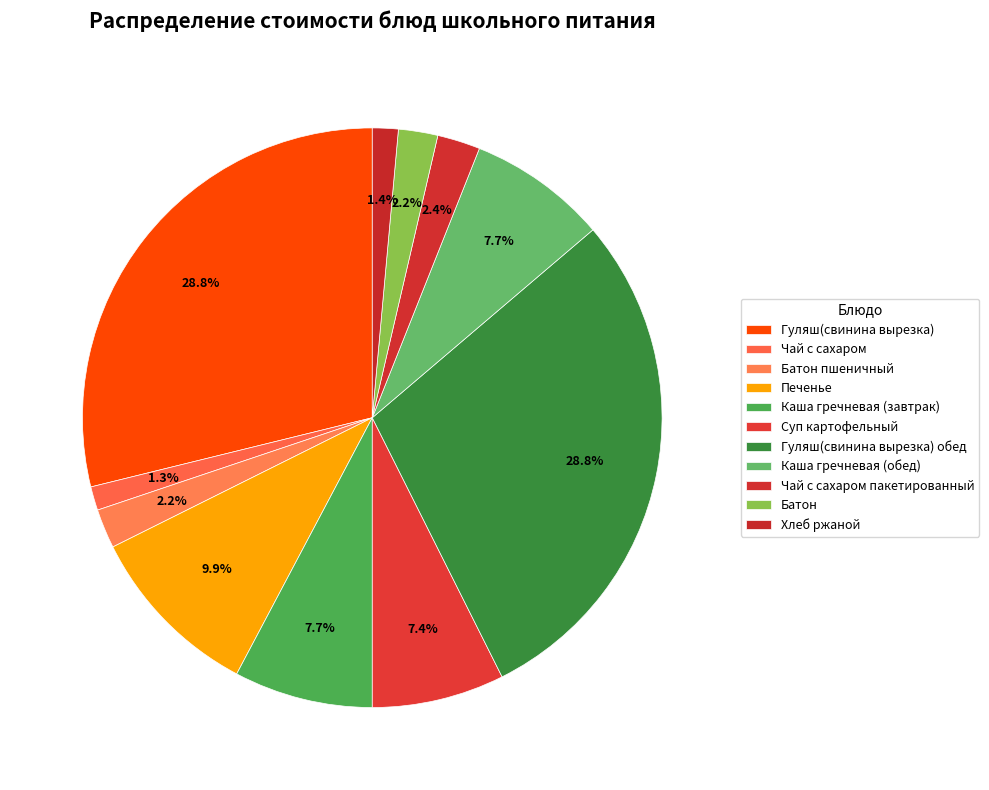

Combined, do Каша гречневая (обед) and Чай с сахаром account for over 50%?

No